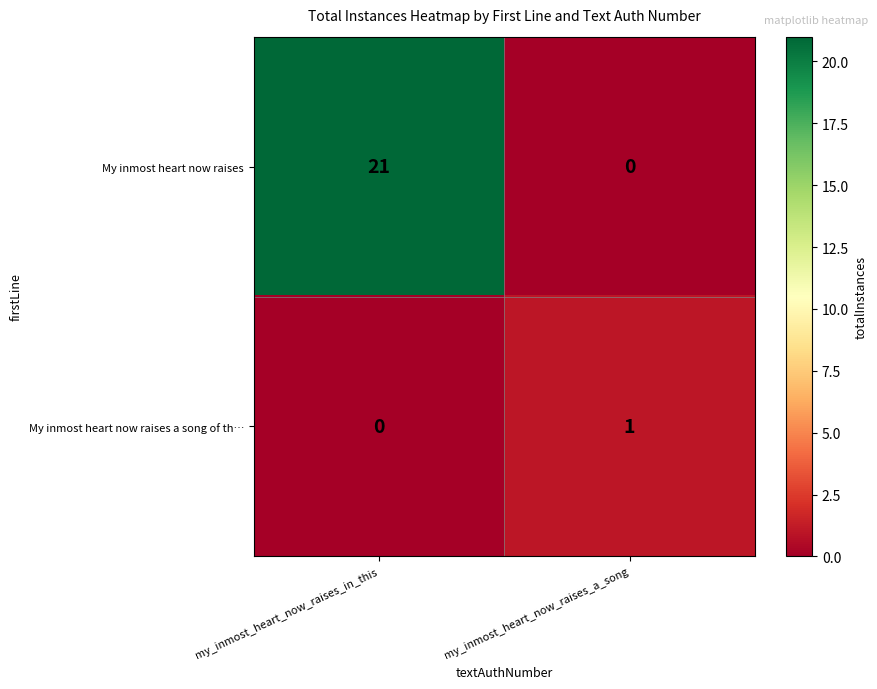

The value of My inmost heart now raises at my_inmost_heart_now_raises_a_song is 13. True or false?

False